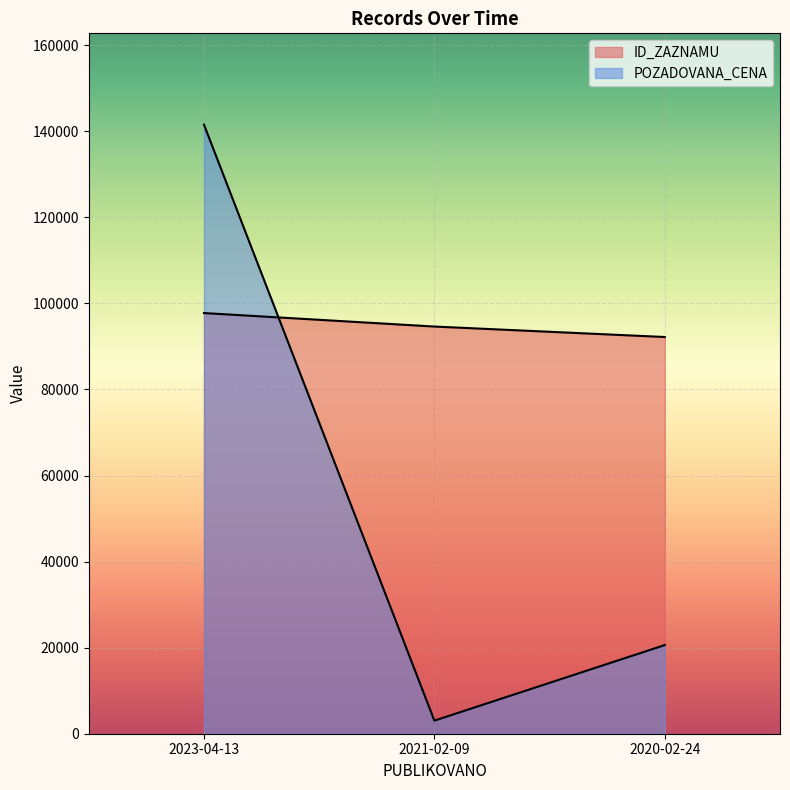

What position from the left is 2023-04-13?

1